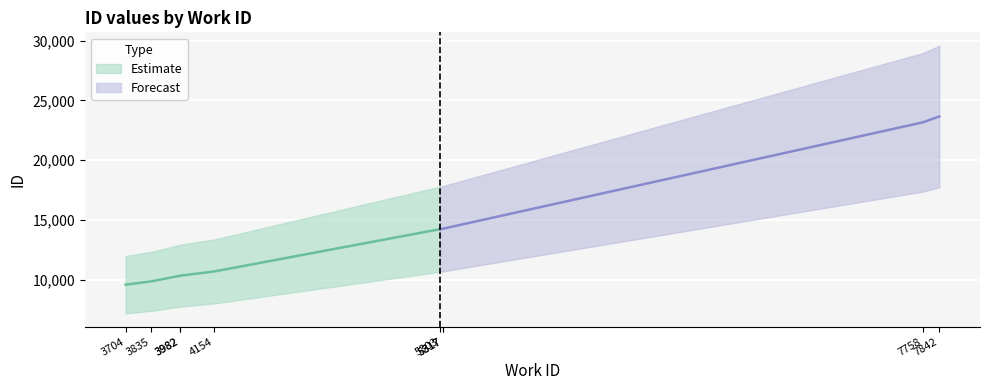

The value at 7758 is 10545. True or false?

False